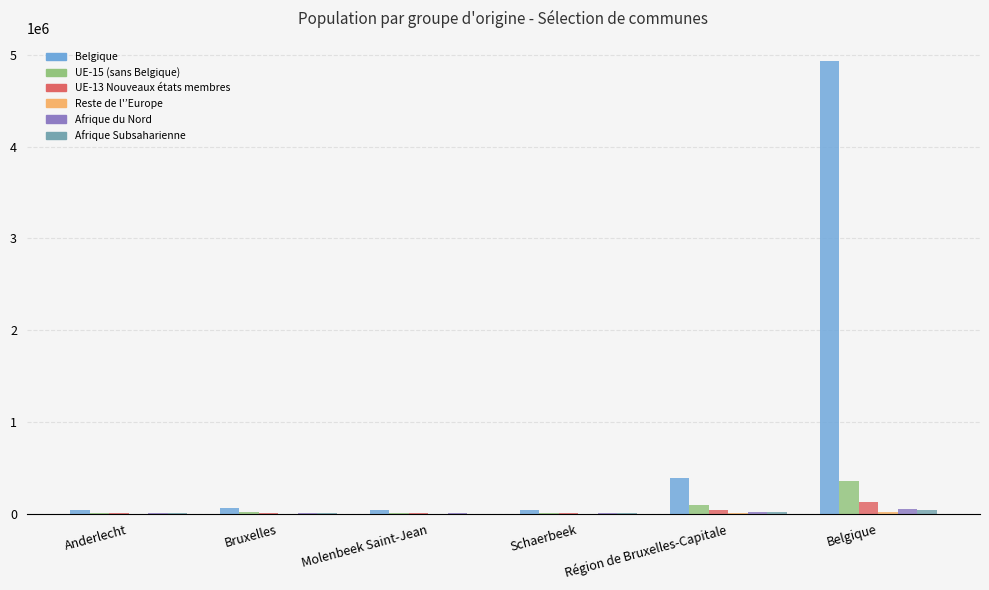

At which label does Belgique reach its peak?

Belgique